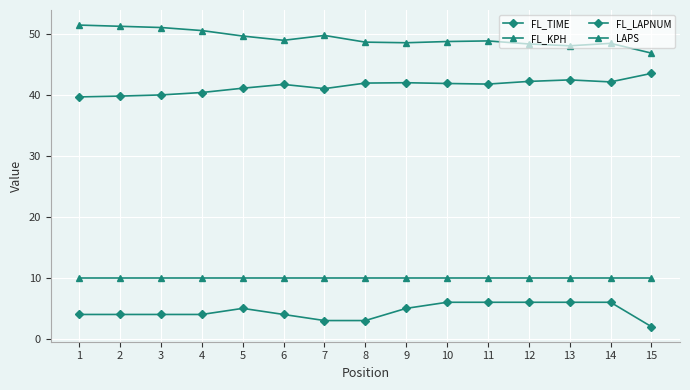

How many FL_LAPNUM values are between 4 and 6?

12